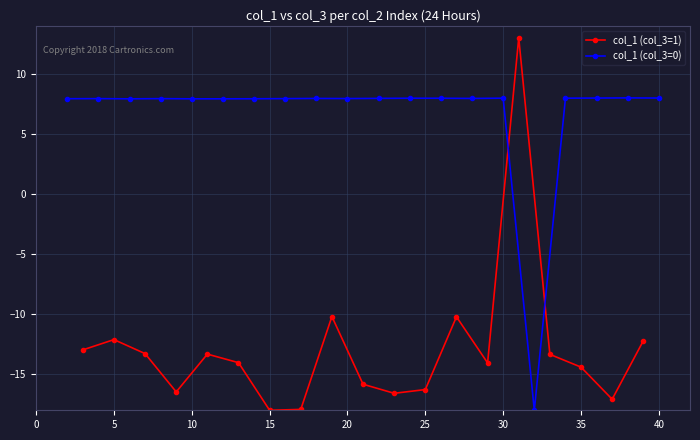

Does the chart have visible grid lines?

Yes